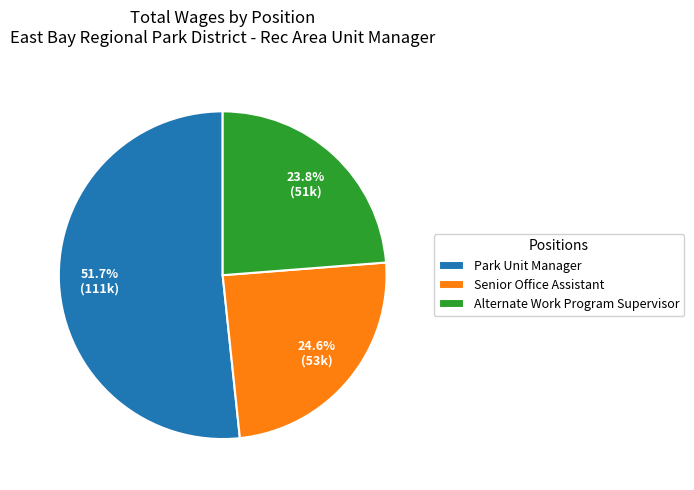

What is the majority slice?

Park Unit Manager